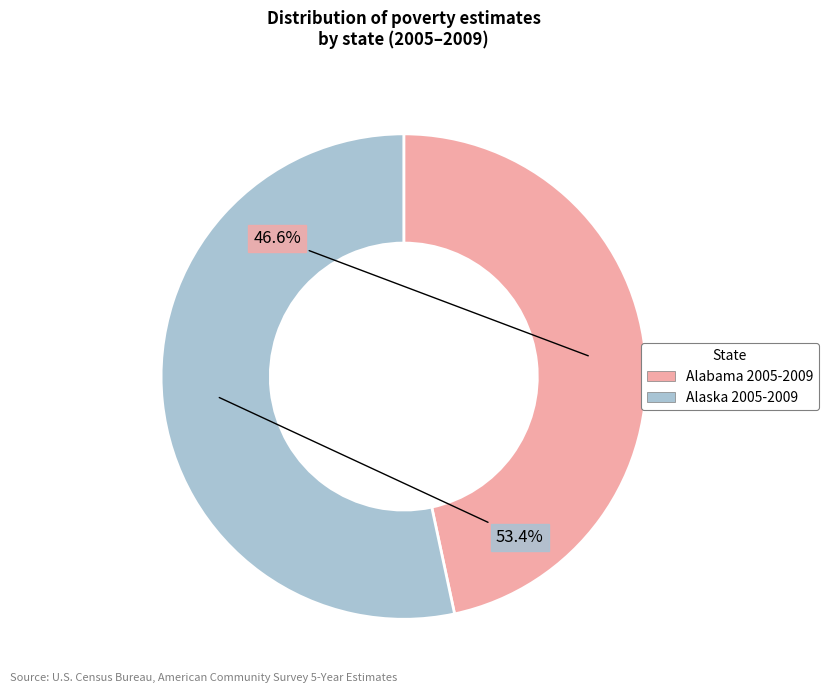

How many segments does this pie chart have?

2